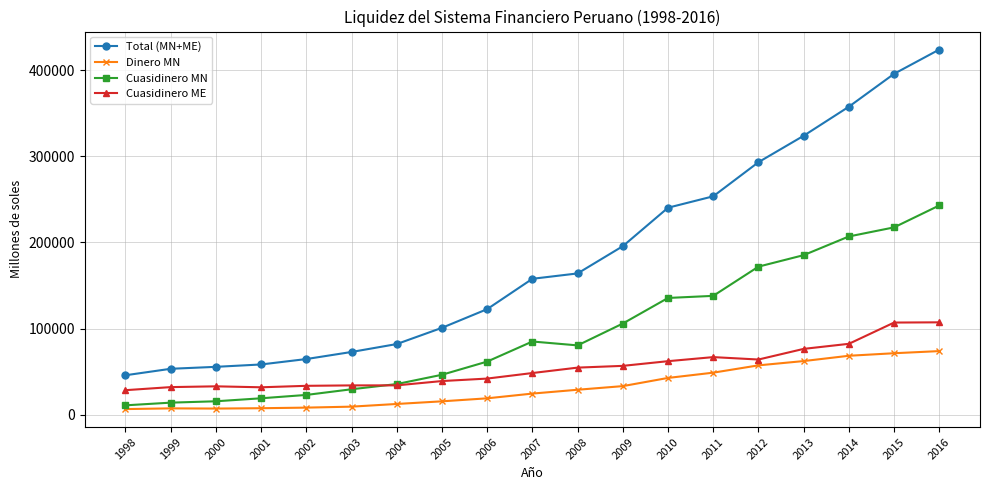

Is this an area chart (filled region under the line)?

No